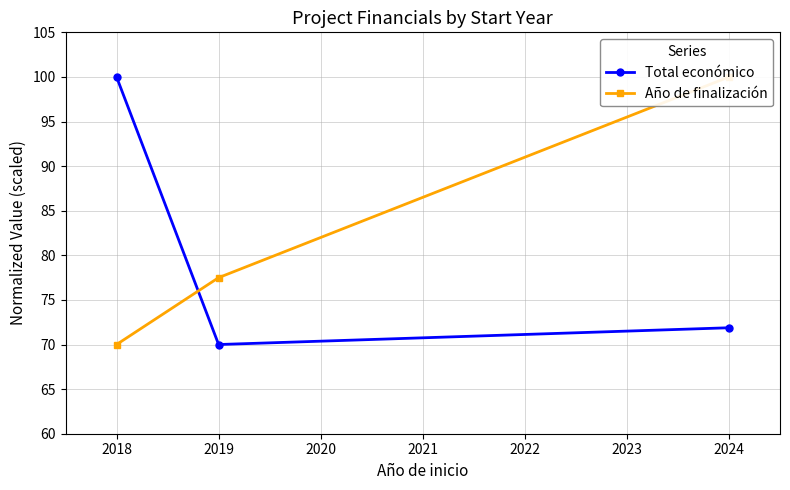

Which series has the largest total across all categories?

Año de finalización